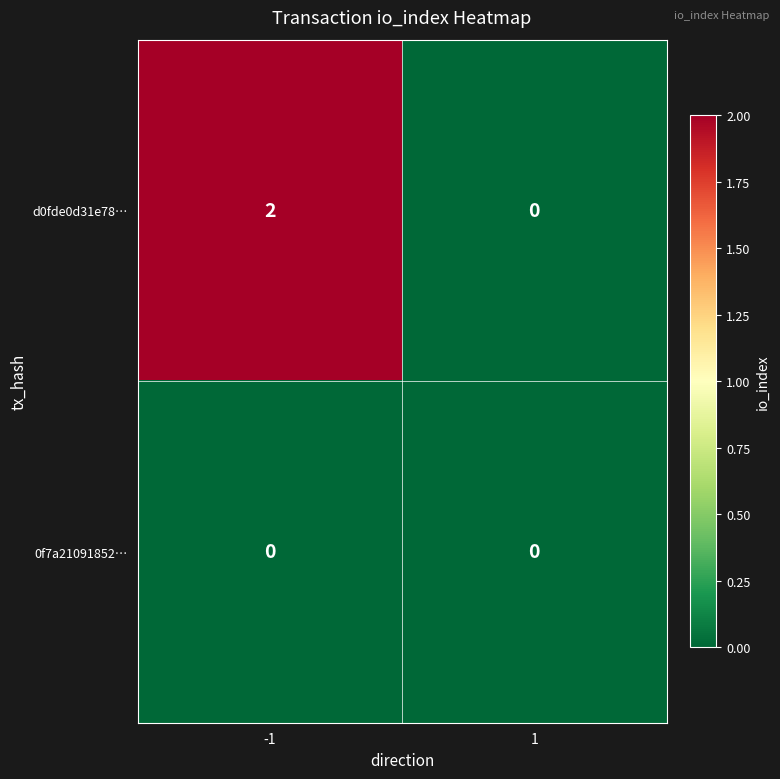

Count the number of data series in this chart.

2